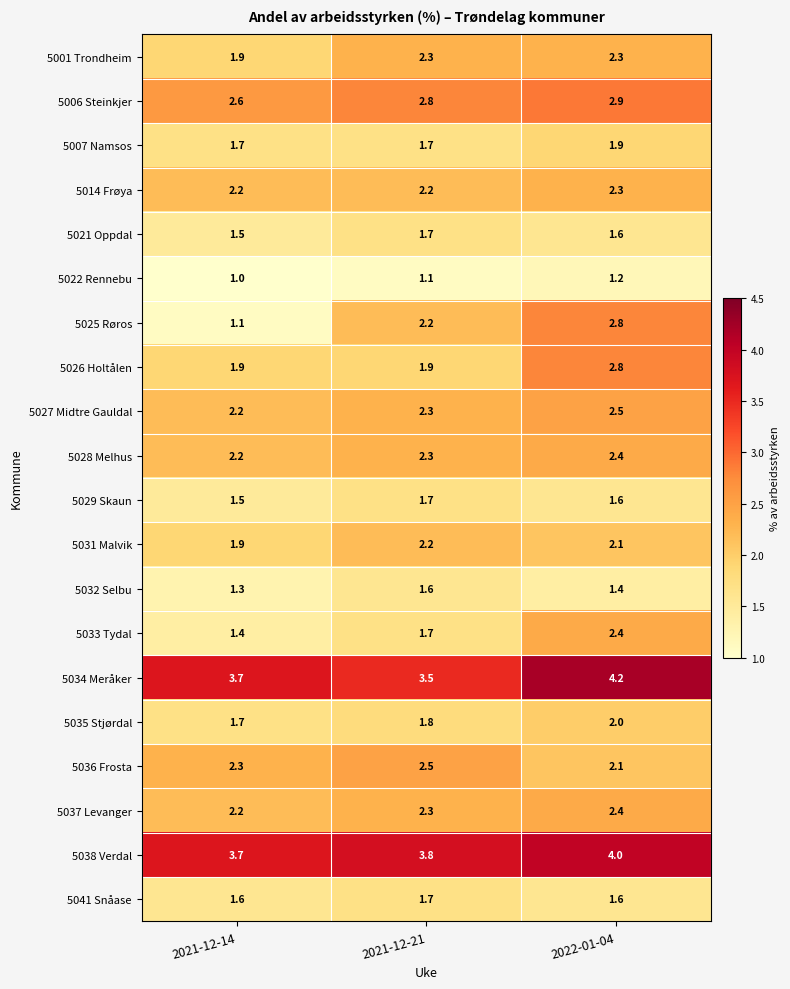

What is the average value of the 5006 Steinkjer series?

2.8